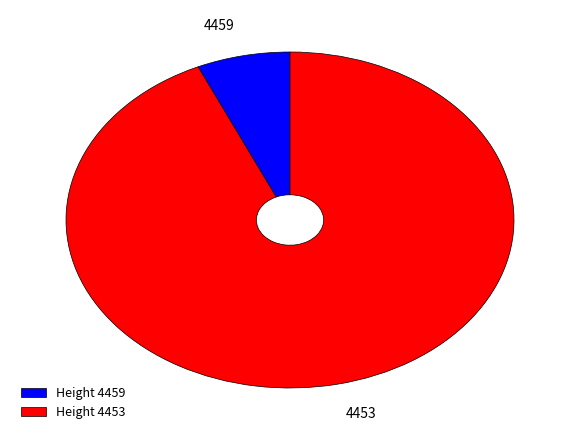

Is the sum of 4459 and 4453 greater than half?

Yes